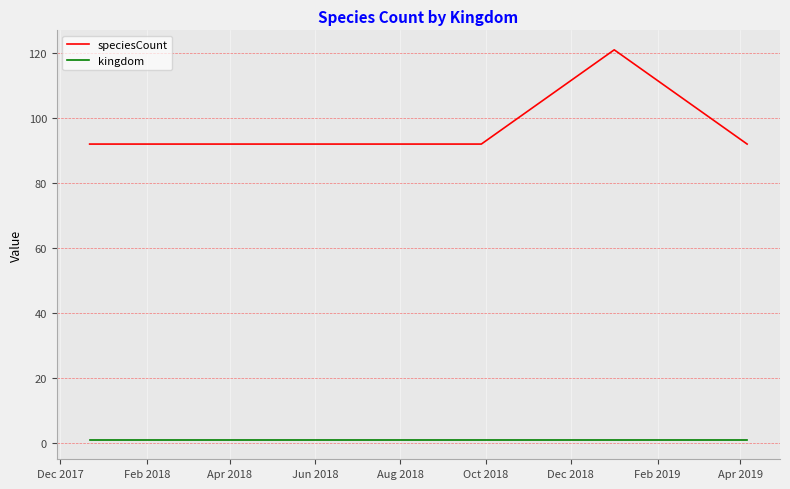

What is the maximum value for kingdom?

1